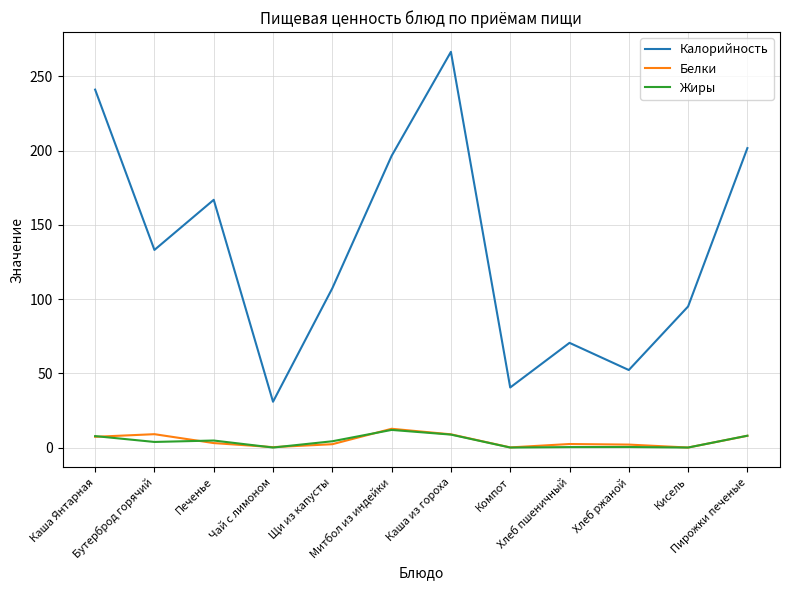

True or false: Калорийность and Жиры cross at least once.

False